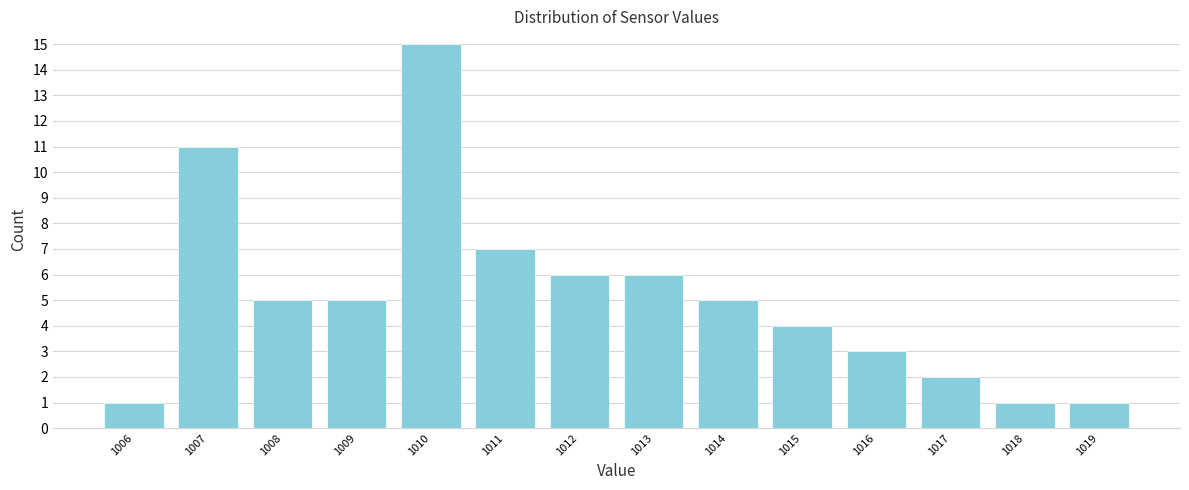

Reading left to right, transcribe all the data shown in this chart.

1006=1	1007=11	1008=5	1009=5	1010=15	1011=7	1012=6	1013=6	1014=5	1015=4	1016=3	1017=2	1018=1	1019=1